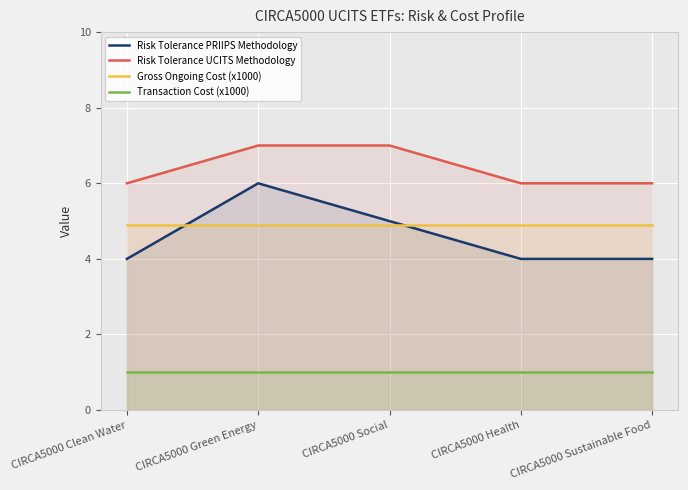

What is the maximum value for Transaction Cost (x1000)?

1.0